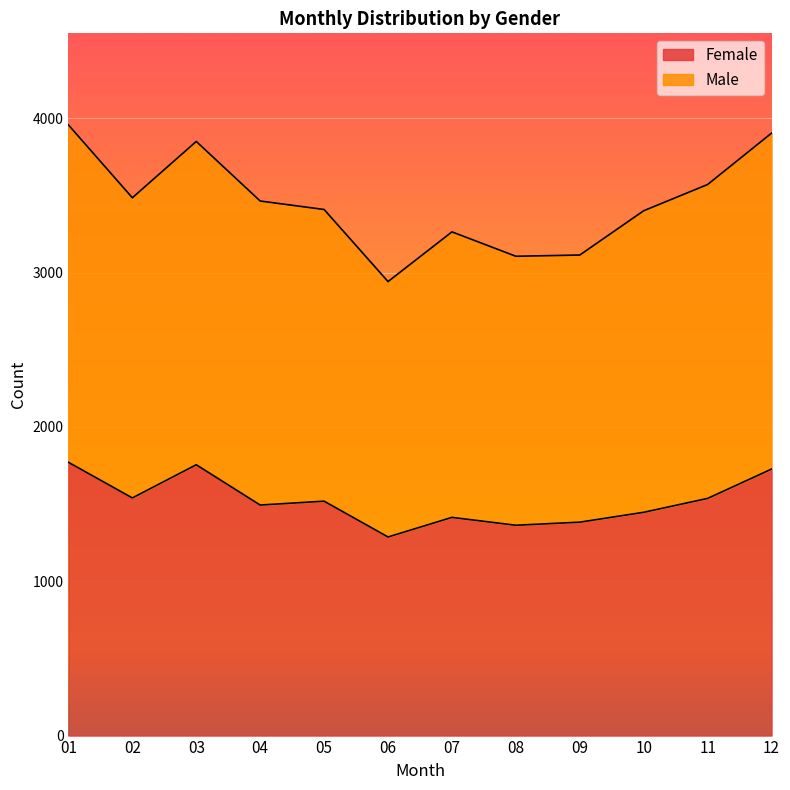

Which series has the largest total across all categories?

Male